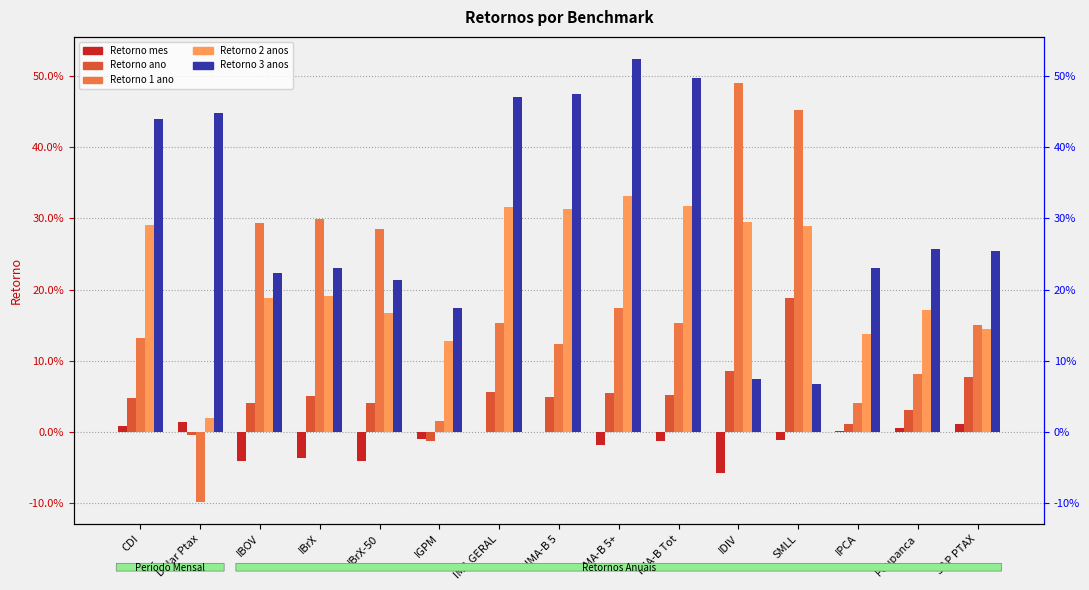

Which has a higher value, IBrX-50 or IPCA?

IPCA